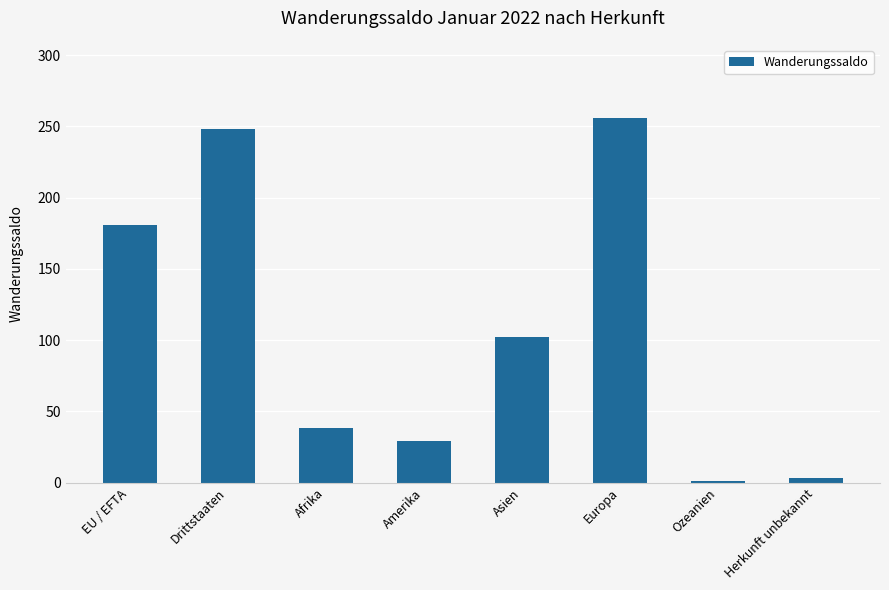

Reading right to left, transcribe all the data shown in this chart.

Herkunft unbekannt=3	Ozeanien=1	Europa=256	Asien=102	Amerika=29	Afrika=38	Drittstaaten=248	EU / EFTA=181